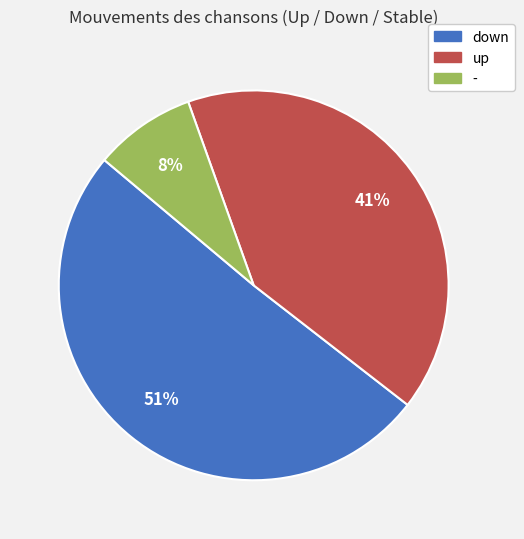

How many slices are in this pie chart?

3